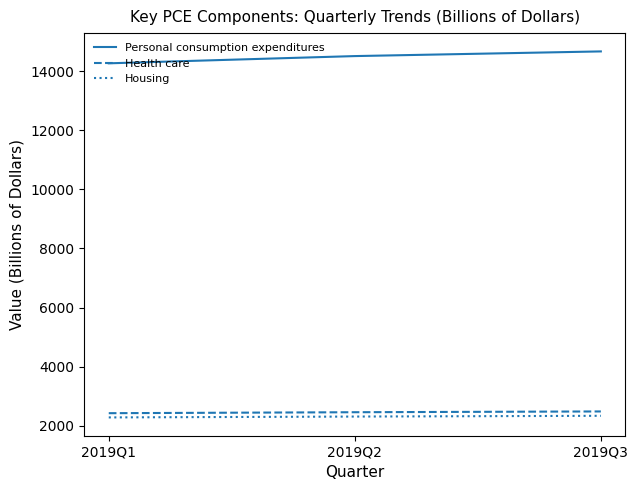

The value of Personal consumption expenditures at 2019Q2 is 22408.3. True or false?

False